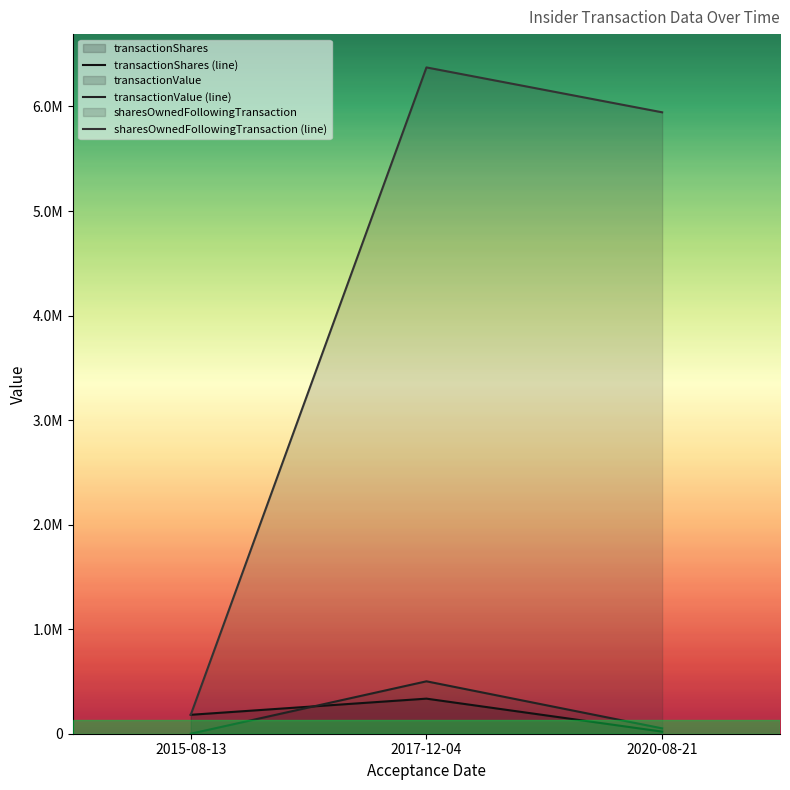

What is the average value of the sharesOwnedFollowingTransaction series?

4166337